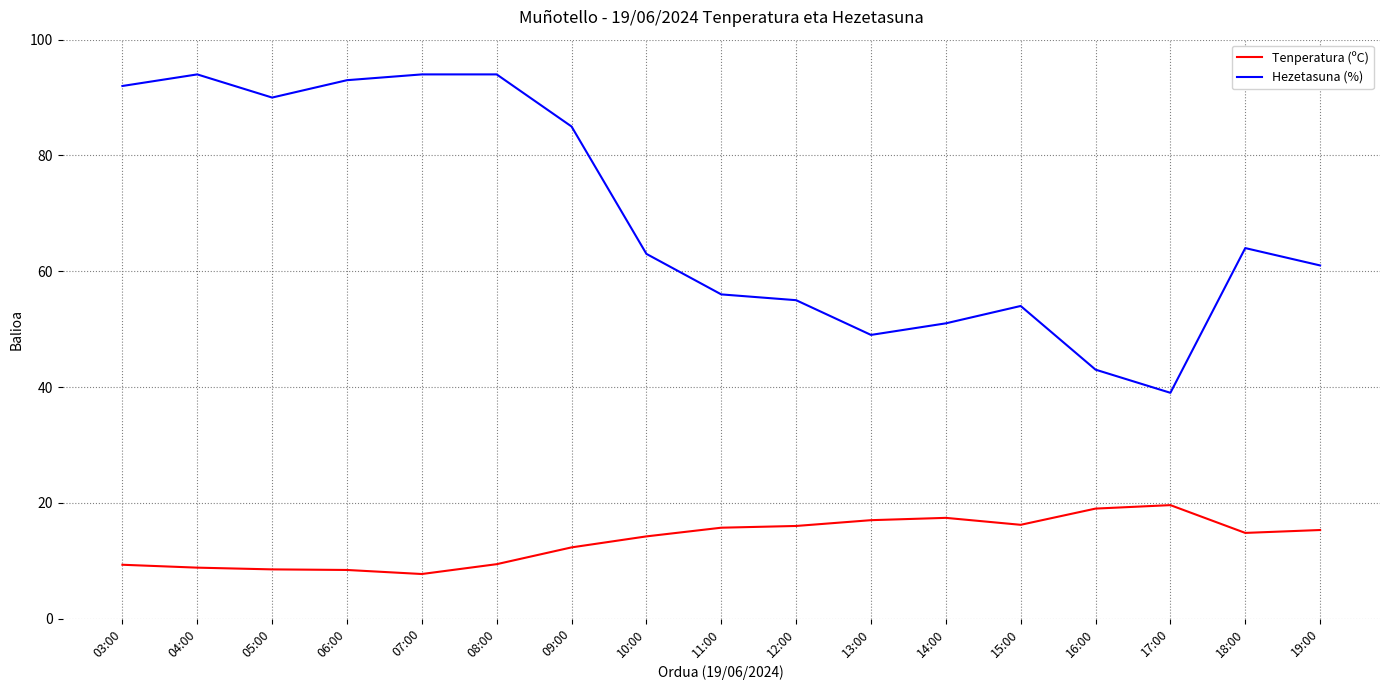

What is the spread (max minus min) of values at 11:00?

40.3